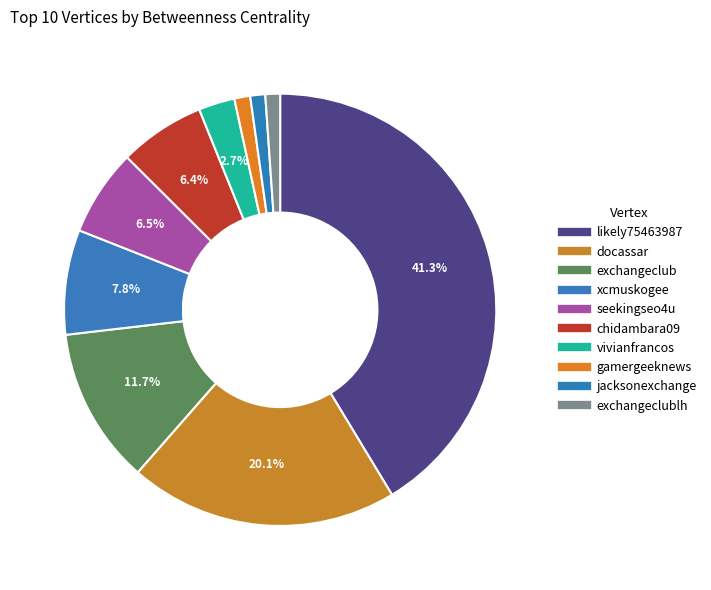

Does any single category account for the majority?

No